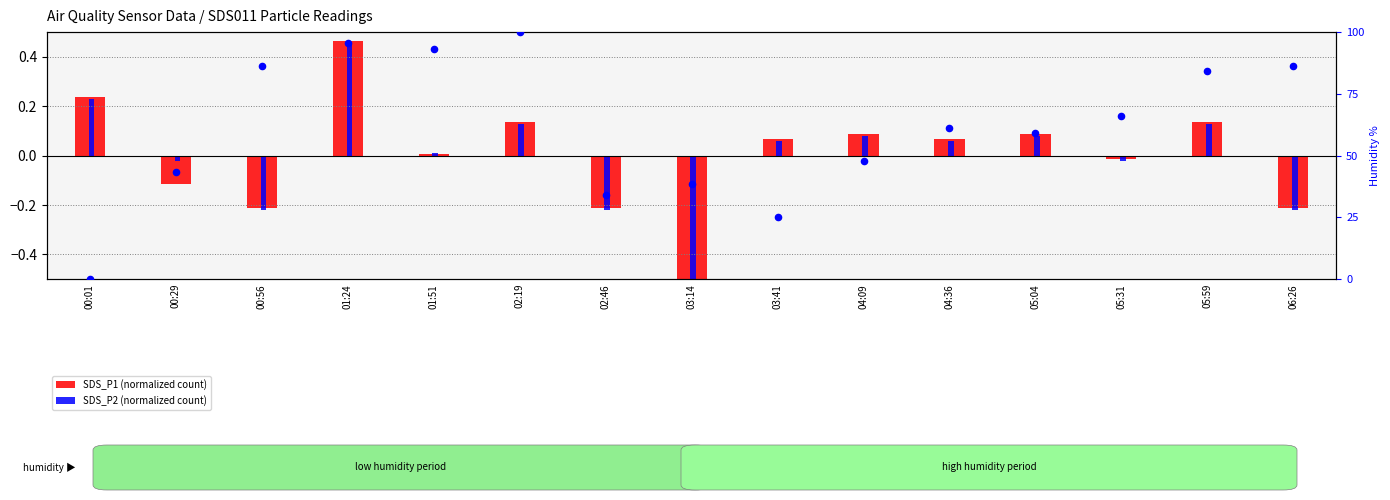

Which series has the largest total across all categories?

Humidity percentile